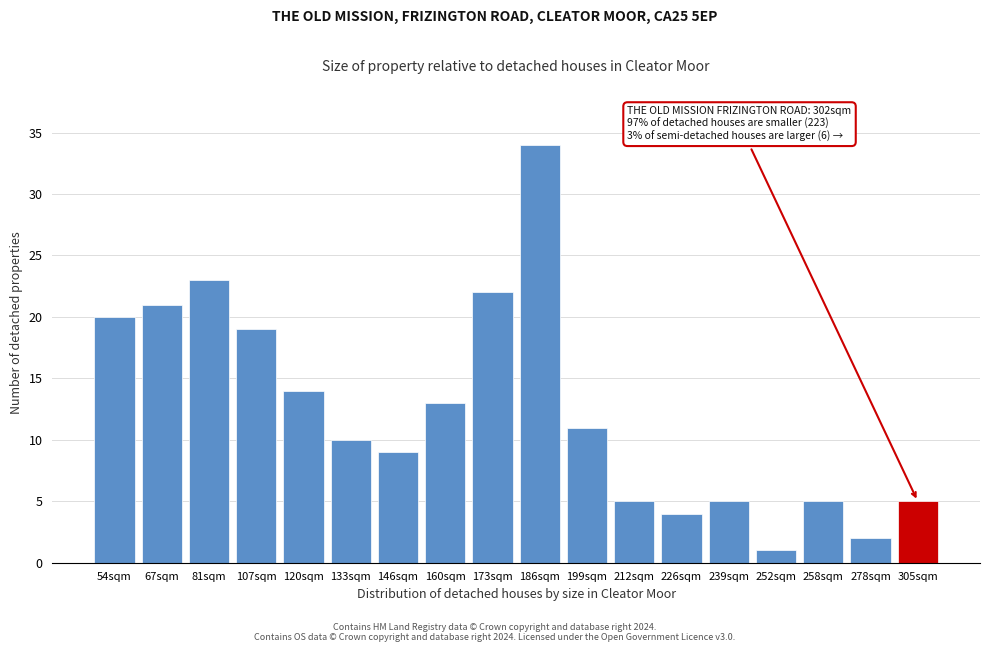

Reading left to right, transcribe all the data shown in this chart.

54sqm=20	67sqm=21	81sqm=23	107sqm=19	120sqm=14	133sqm=10	146sqm=9	160sqm=13	173sqm=22	186sqm=34	199sqm=11	212sqm=5	226sqm=4	239sqm=5	252sqm=1	258sqm=5	278sqm=2	305sqm=5